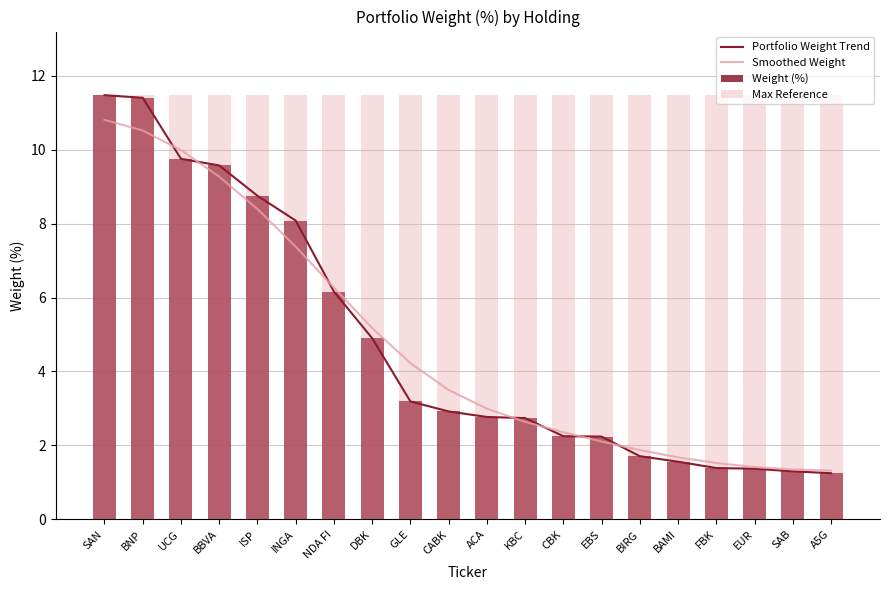

Which category has the lowest value across all series?

A5G